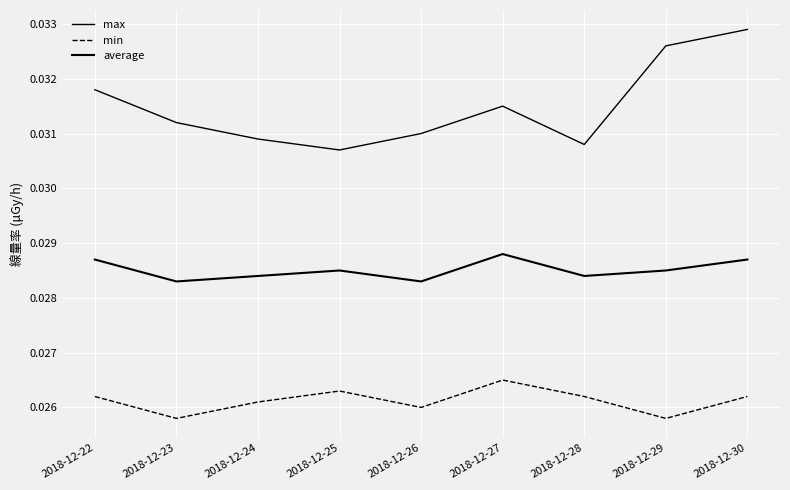

Does the chart have visible grid lines?

Yes